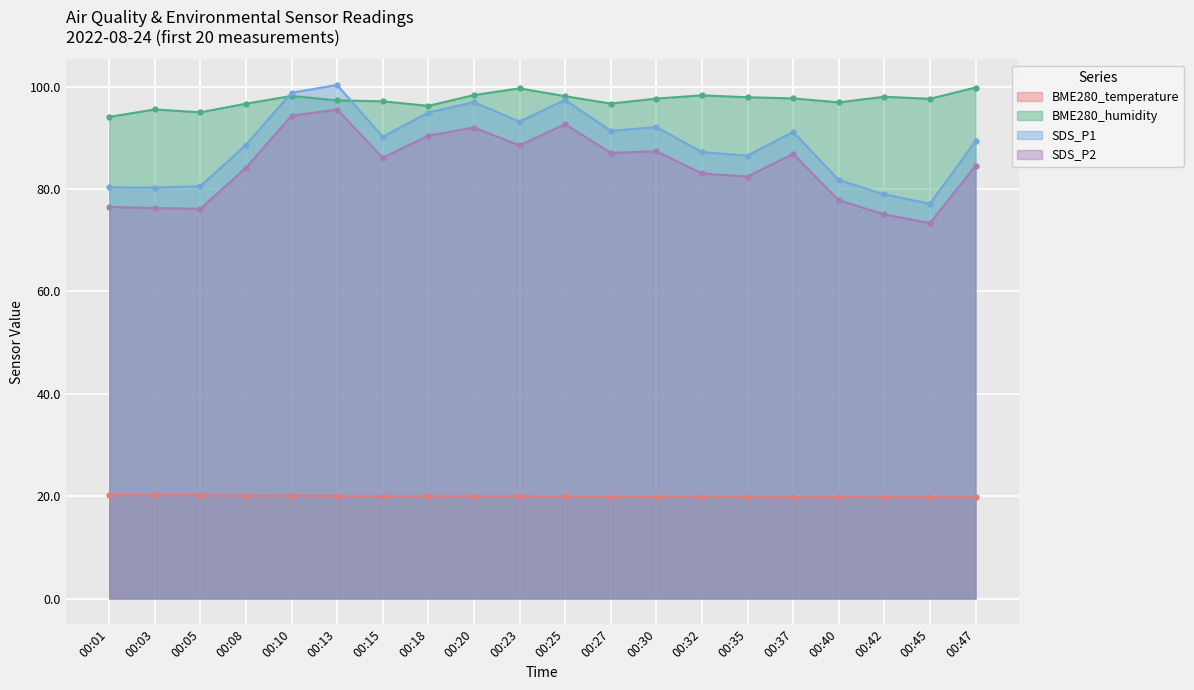

Count the number of data series in this chart.

4